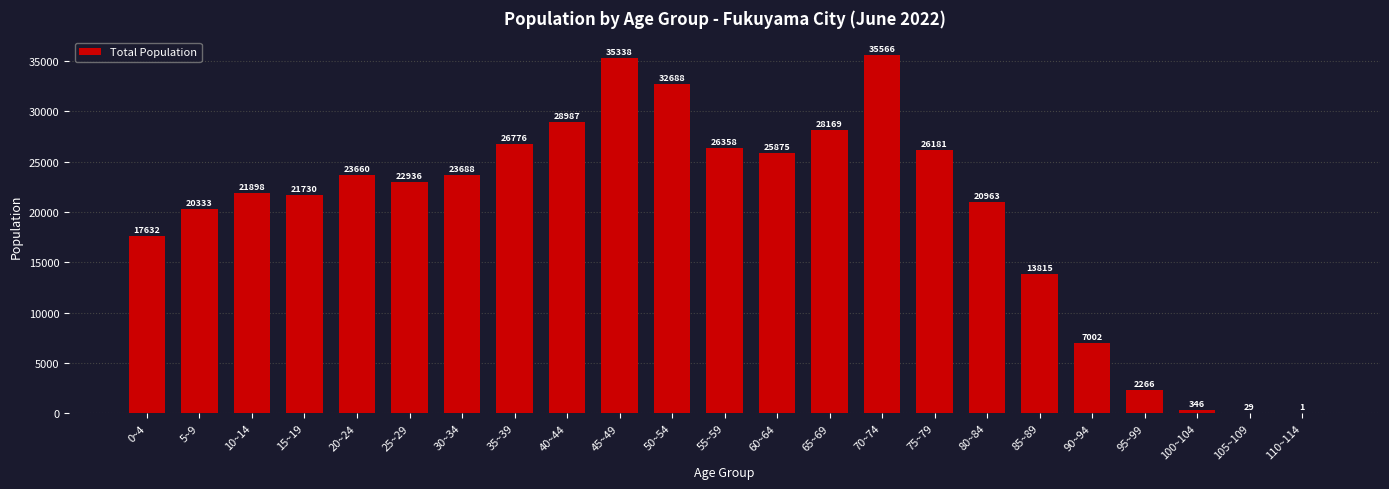

Does the chart contain stacked bars?

No